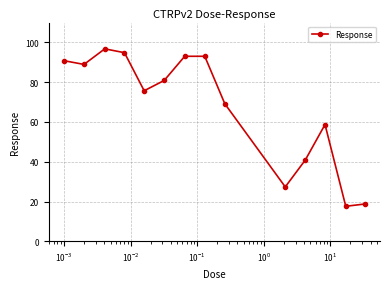

What is the difference between the maximum and minimum values?

79.2